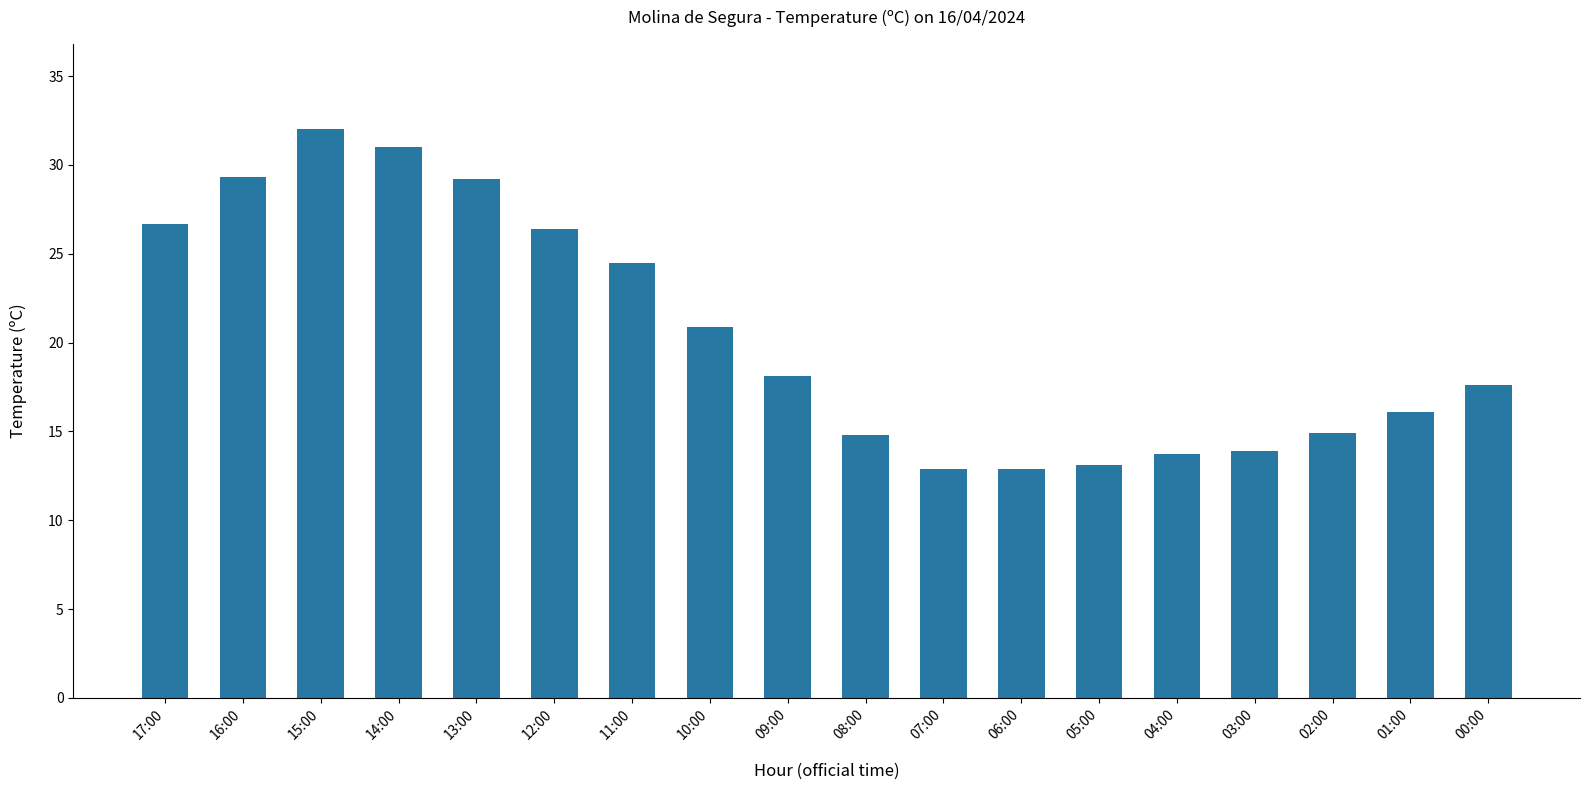

What value does the data have at 09:00?

18.1